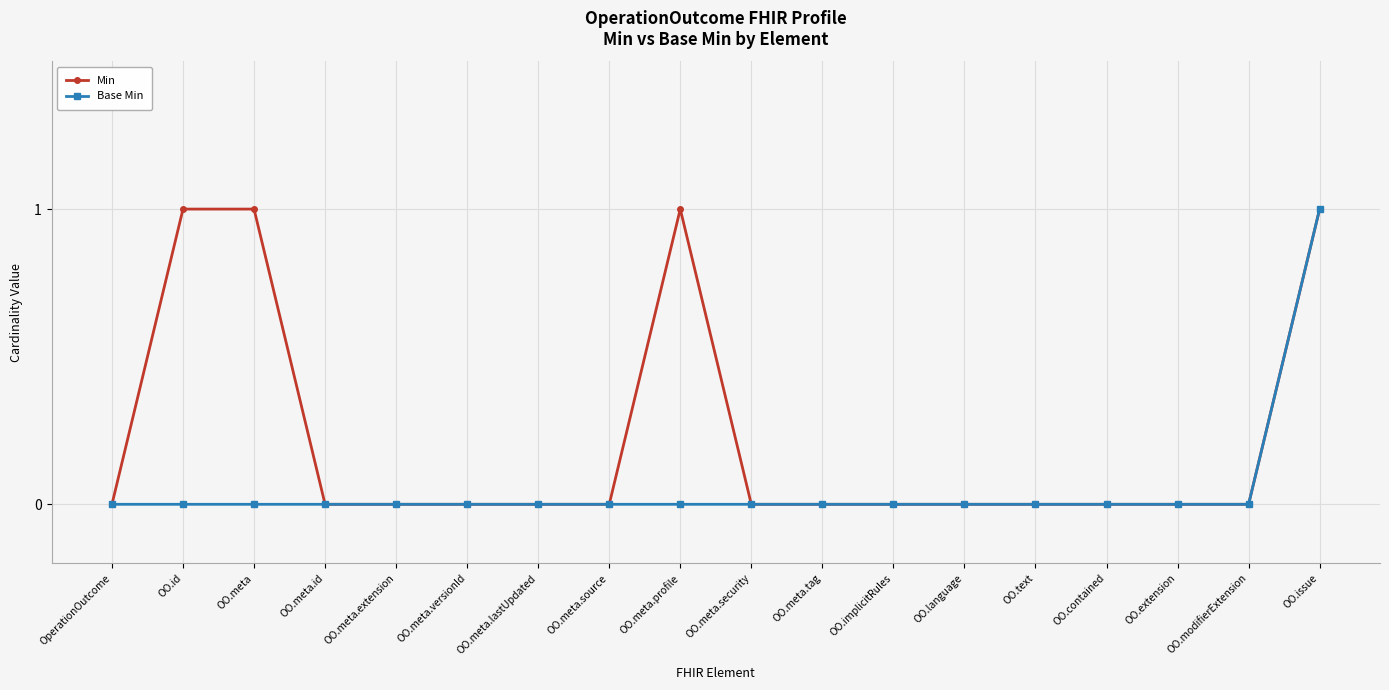

At which label does Base Min reach its peak?

OO.issue